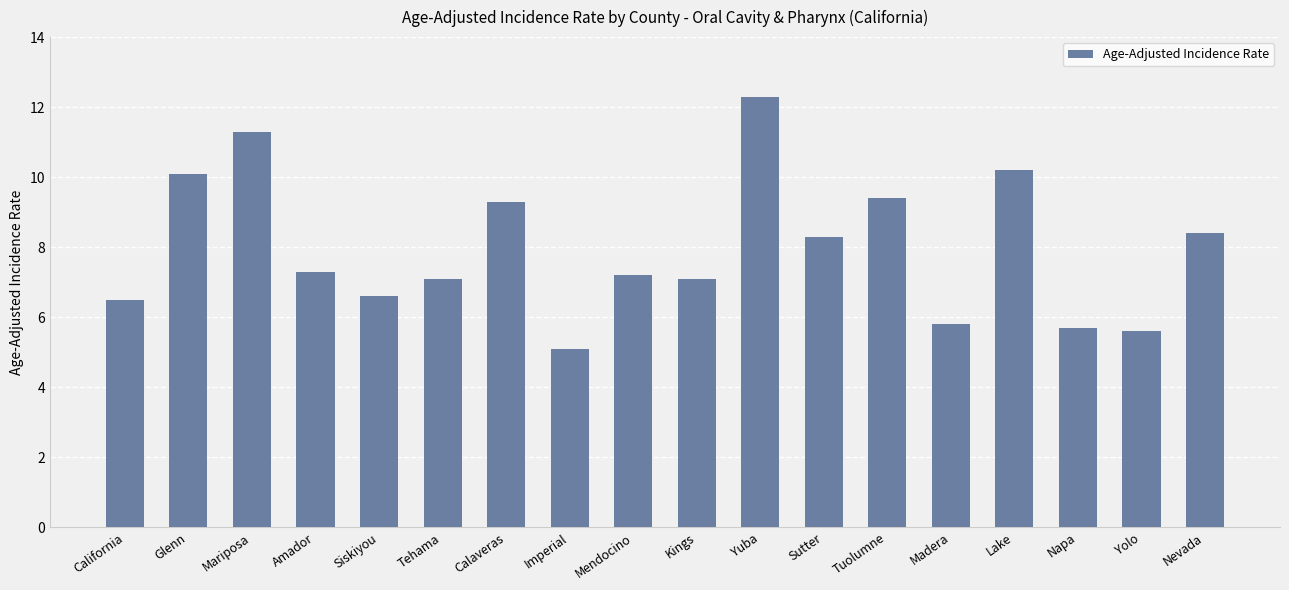

How many values are below 7?

6